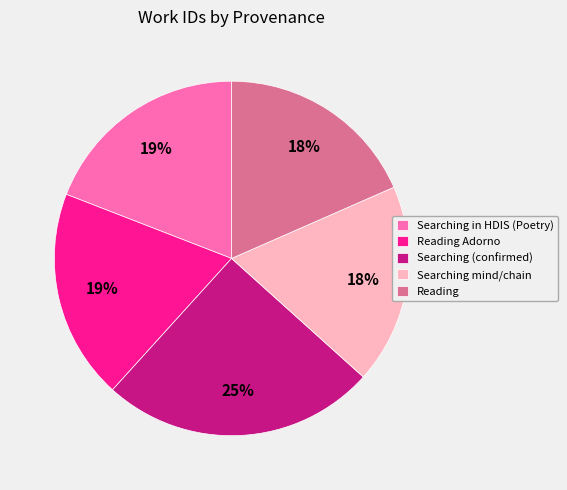

The Reading Adorno slice represents 19% of the pie. True or false?

True